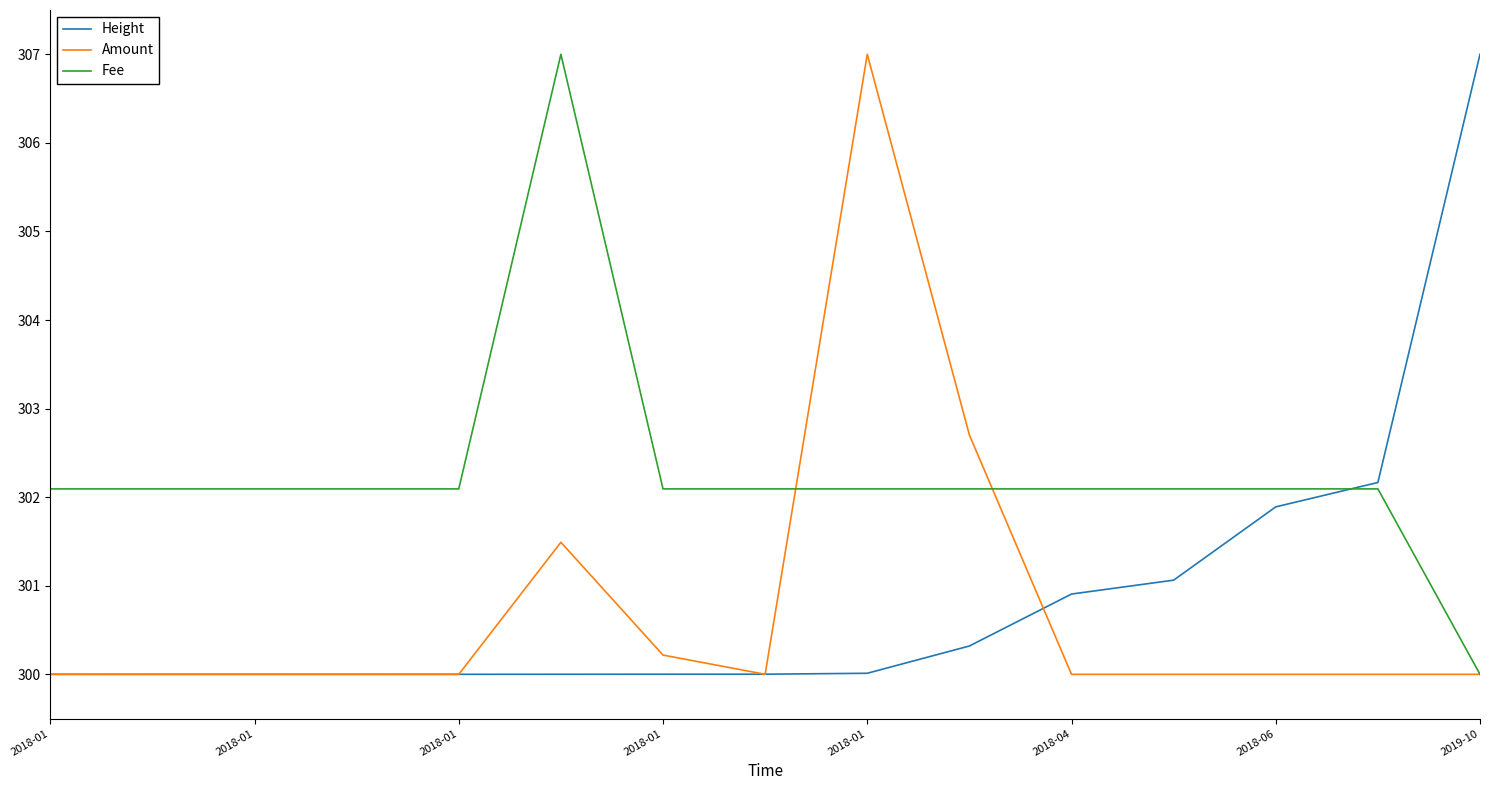

What is the greatest value displayed?

307.0